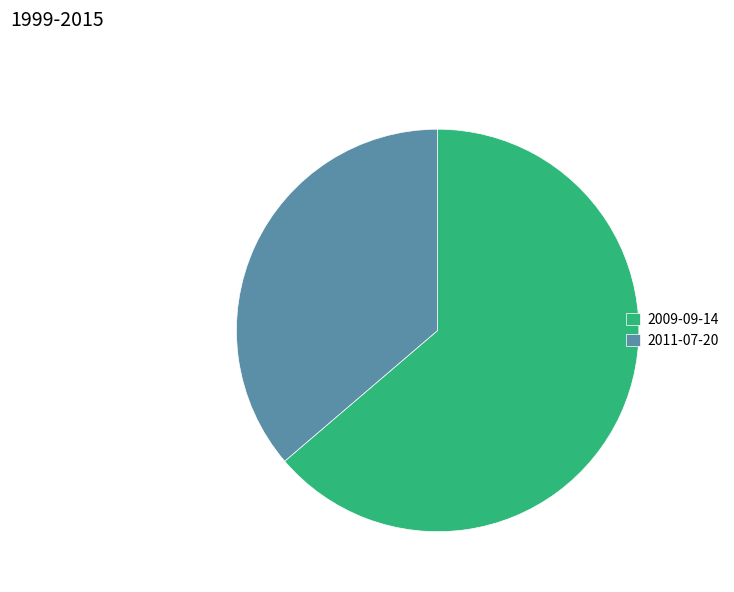

True or false: 2011-07-20 accounts for 36% of the total.

True